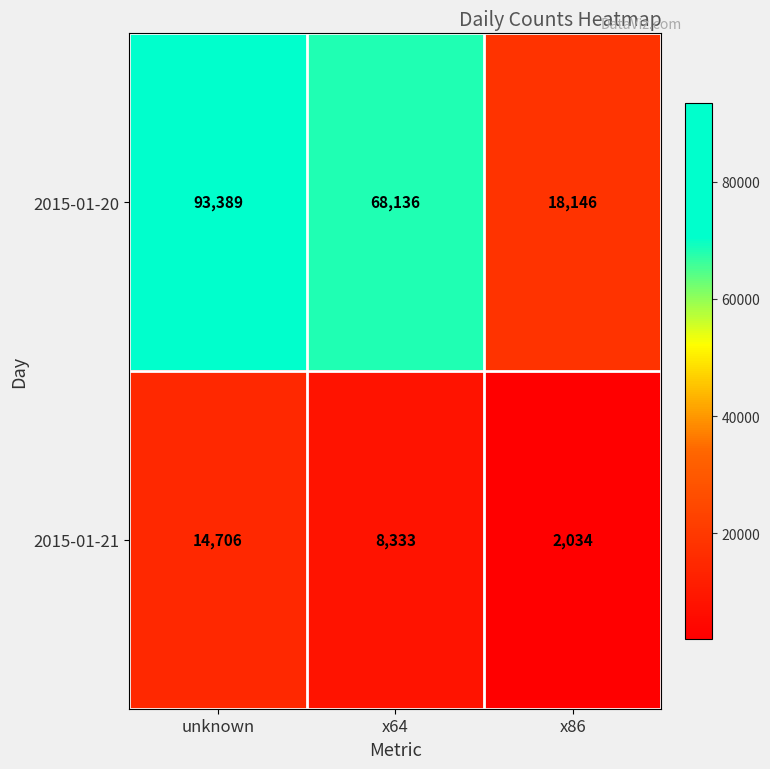

Reading left to right, list all the values displayed in this chart.

2015-01-20: unknown=93389	x64=68136	x86=18146
2015-01-21: unknown=14706	x64=8333	x86=2034